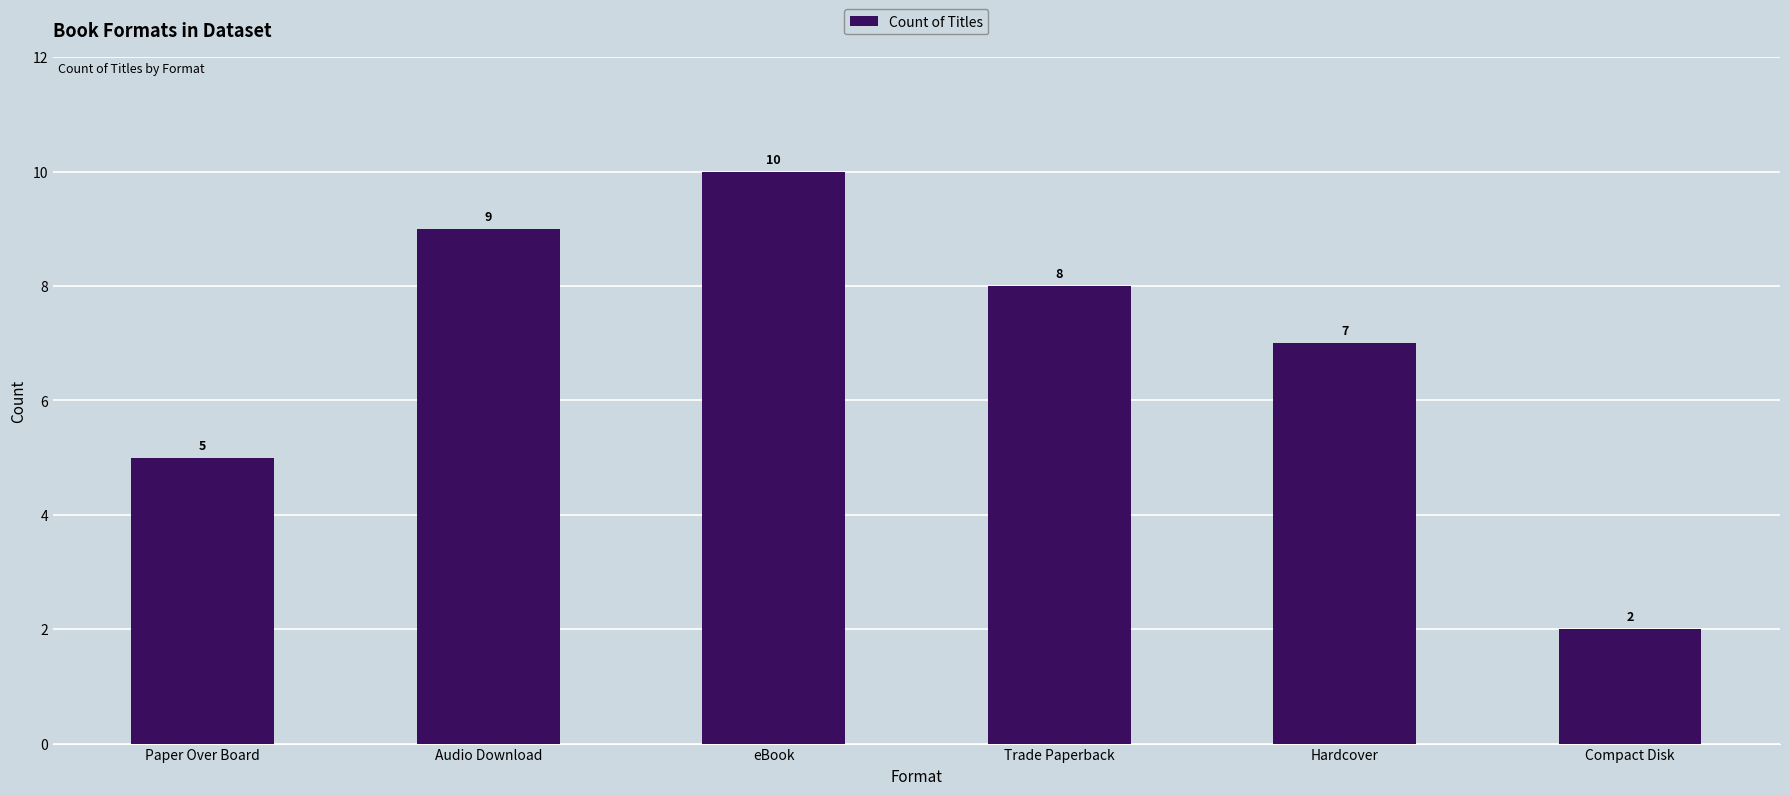

True or false: the data shows 2 at Paper Over Board.

False